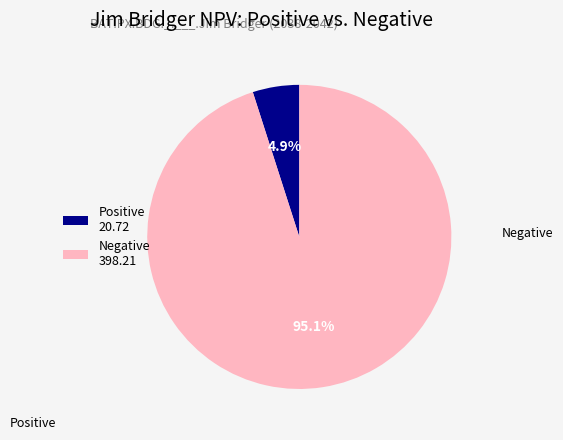

Combined, do Positive 20.72 and Negative 398.21 account for over 50%?

Yes